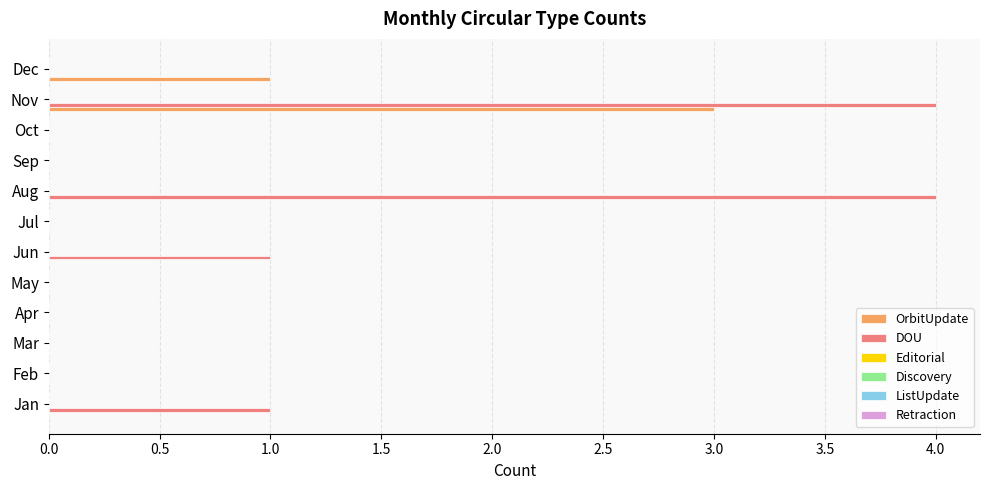

What is the sum of all DOU values?

10